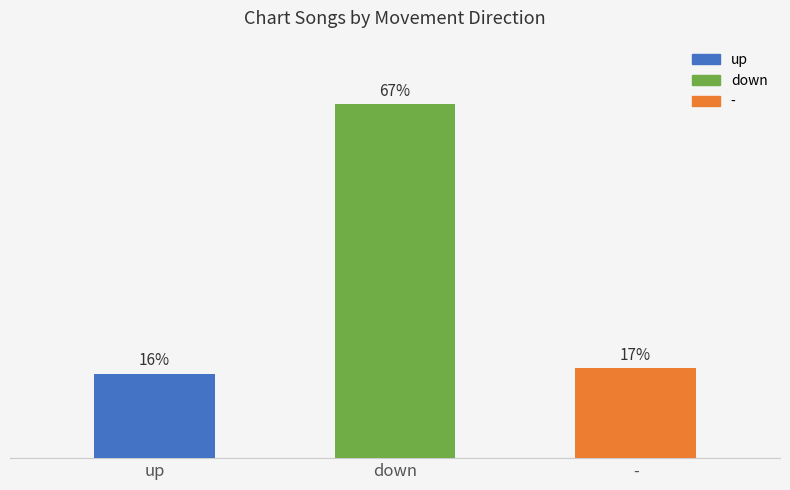

At which label does the data first exceed 17?

down